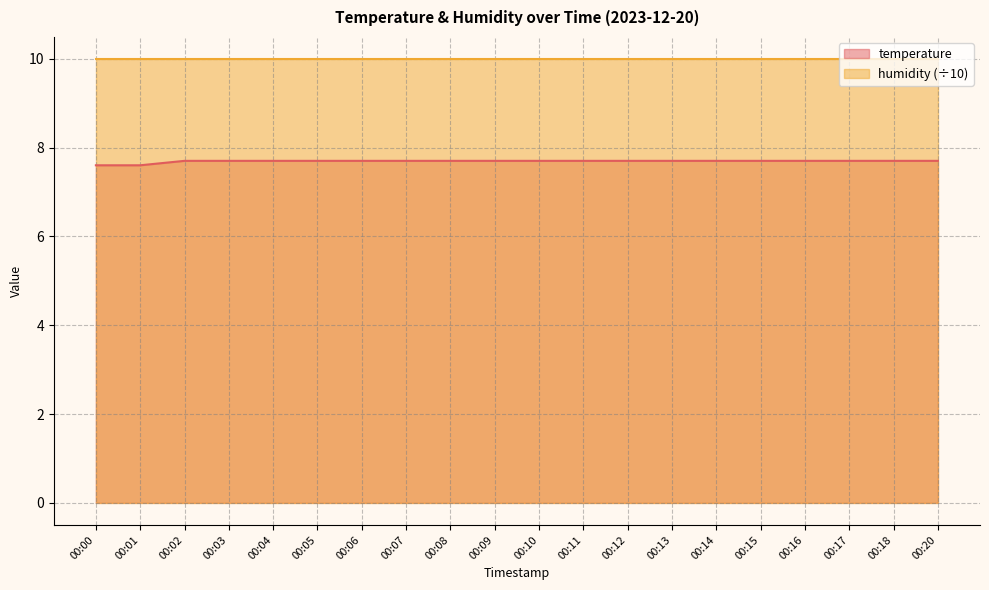

Is it true that the value at 00:12 is 4.4?

False